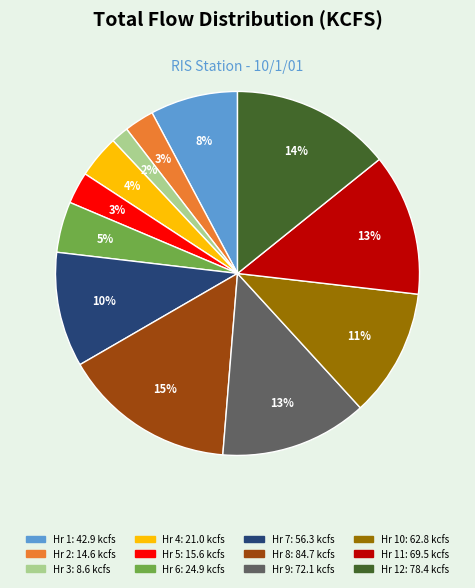

Is there any slice that represents more than half of the pie?

No